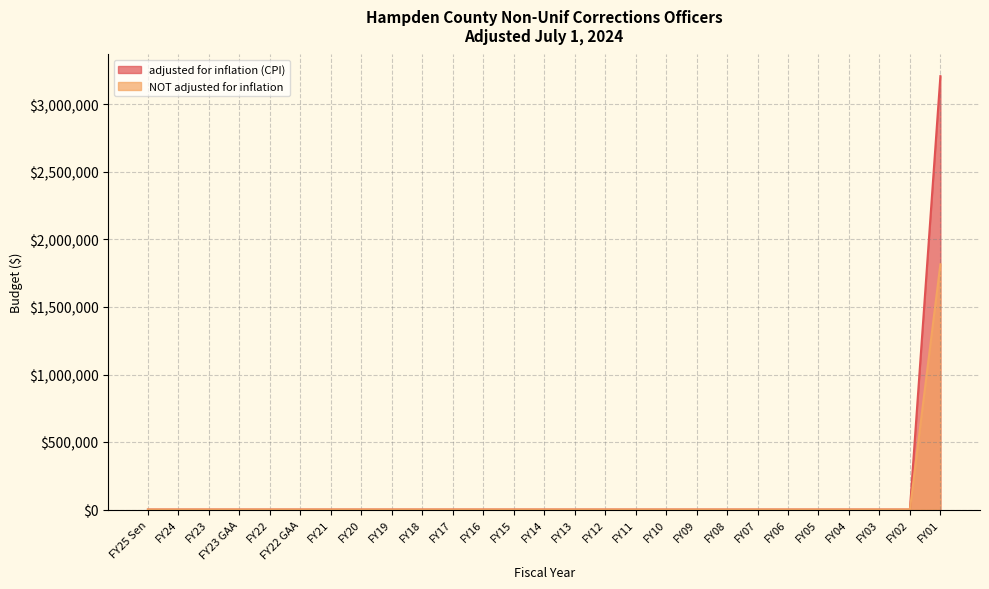

Rank the series at FY09 from lowest to highest value.

adjusted for inflation (CPI), NOT adjusted for inflation